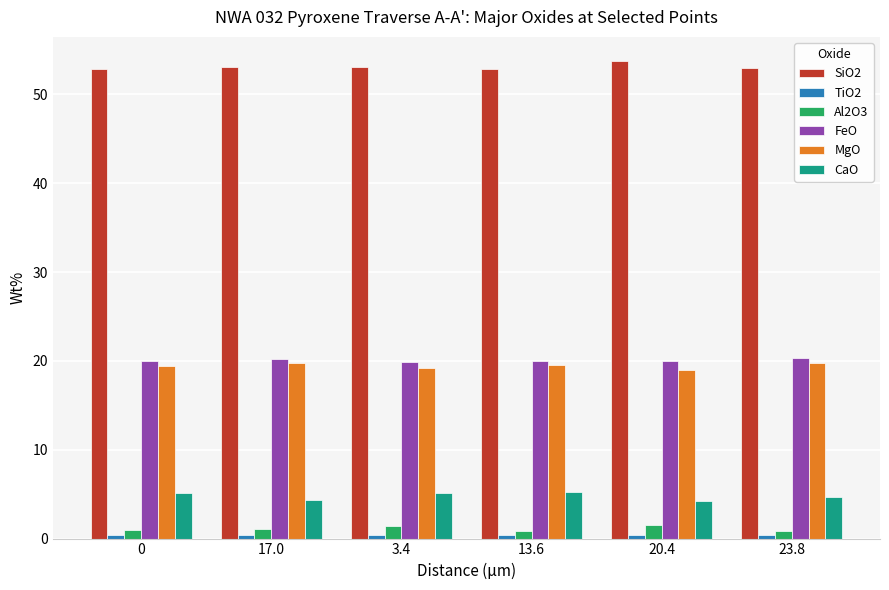

Which series has the largest total across all categories?

SiO2